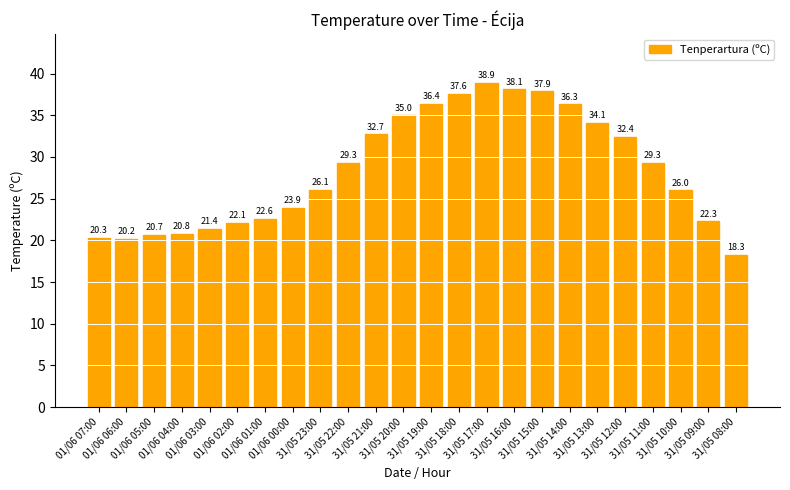

Reading left to right, what are all the values shown in this chart?

20.3	20.2	20.7	20.8	21.4	22.1	22.6	23.9	26.1	29.3	32.7	35.0	36.4	37.6	38.9	38.1	37.9	36.3	34.1	32.4	29.3	26.0	22.3	18.3